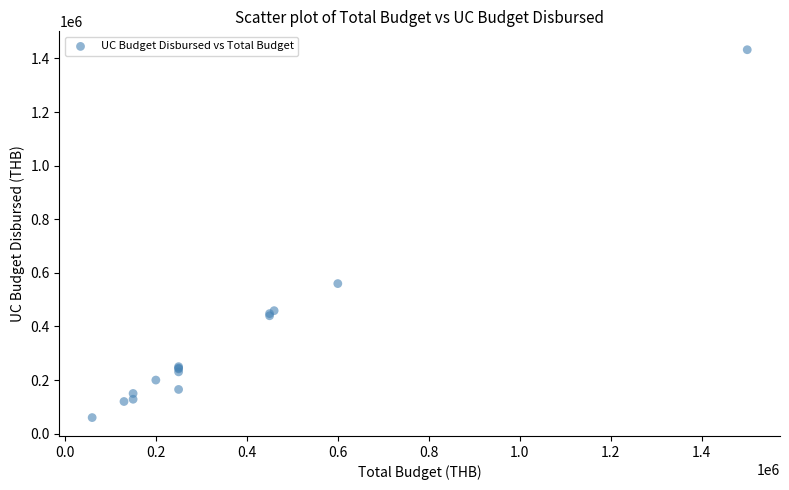

What Y value in the scatter plot is closest to 746354?

560000.0